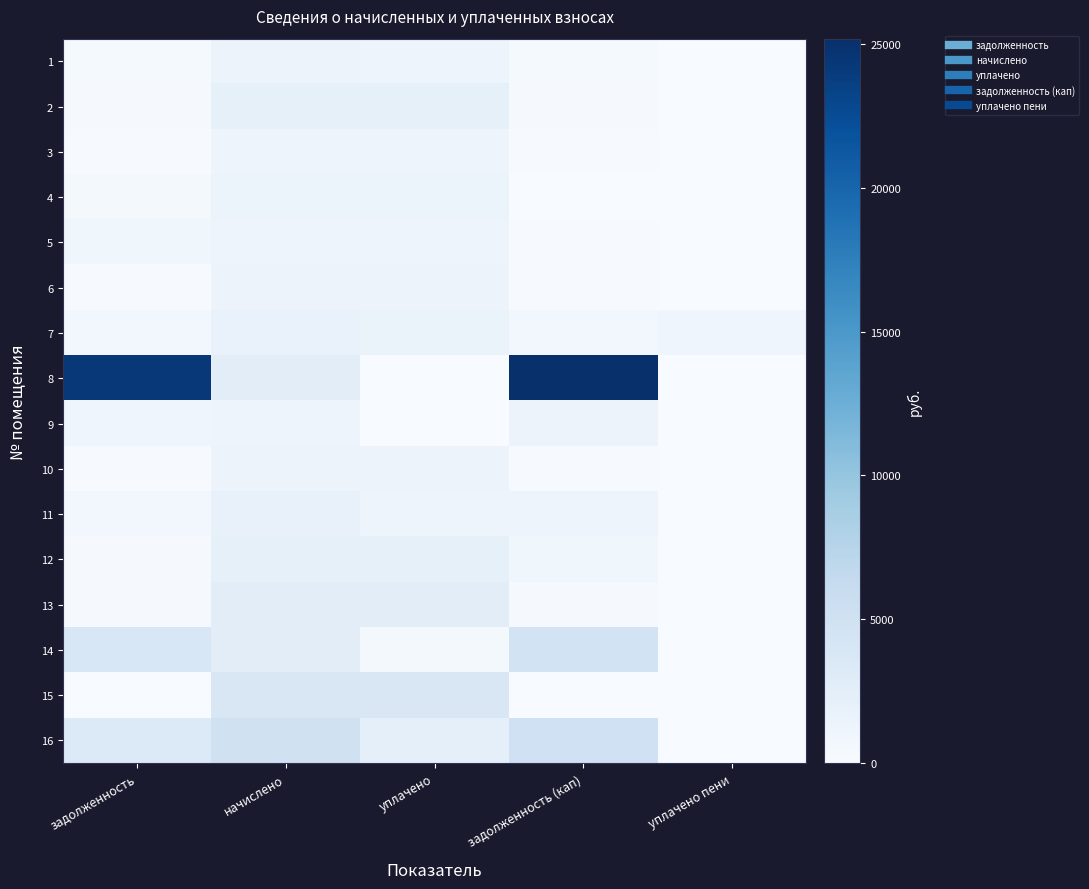

Rank the series at уплачено пени from highest to lowest value.

7, 12, 11, 5, 4, 1, 2, 3, 6, 8, 9, 10, 13, 14, 15, 16